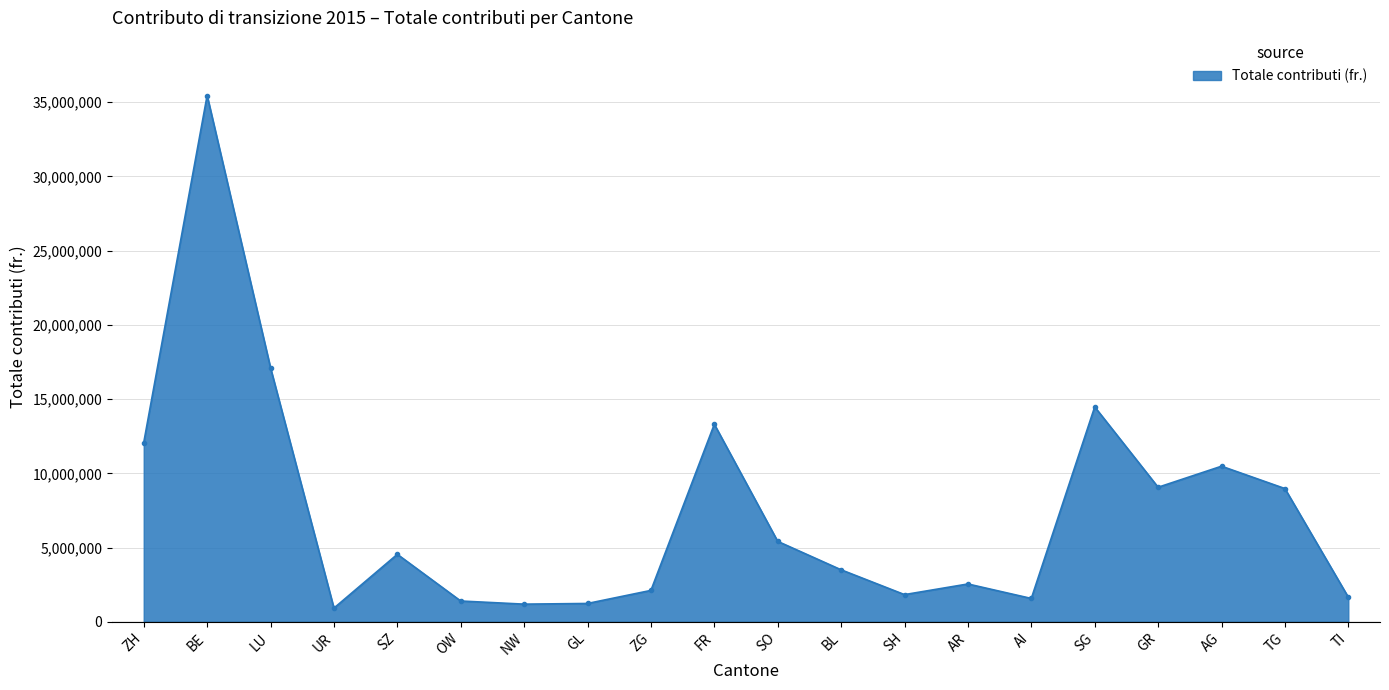

What is the difference between the values at LU and TG?

8130777